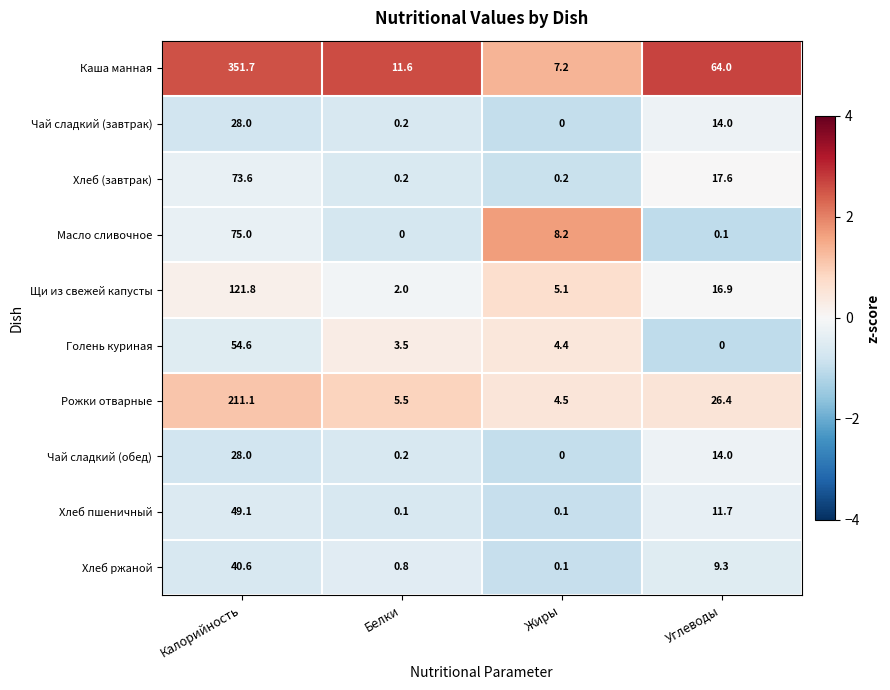

At which label does Чай сладкий (завтрак) first exceed 14?

Калорийность